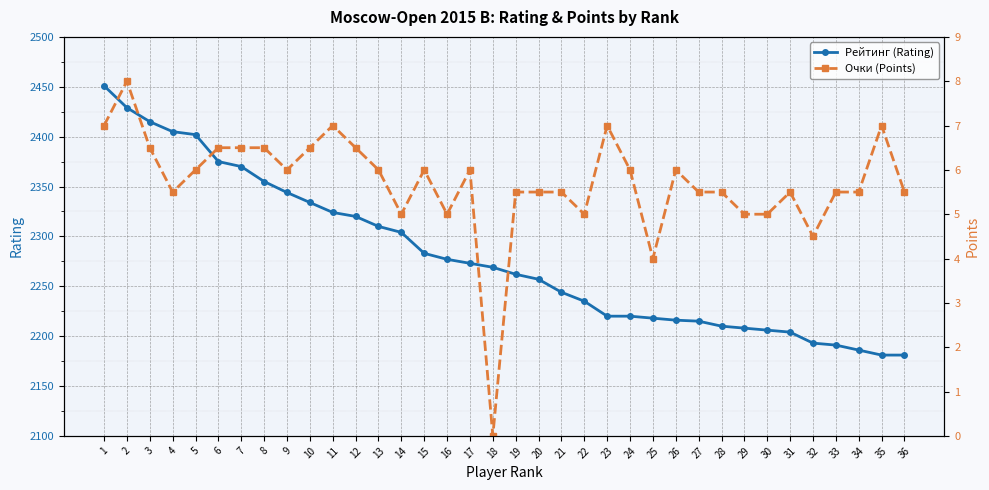

The value of Очки (Points) at 8 is 9.6. True or false?

False